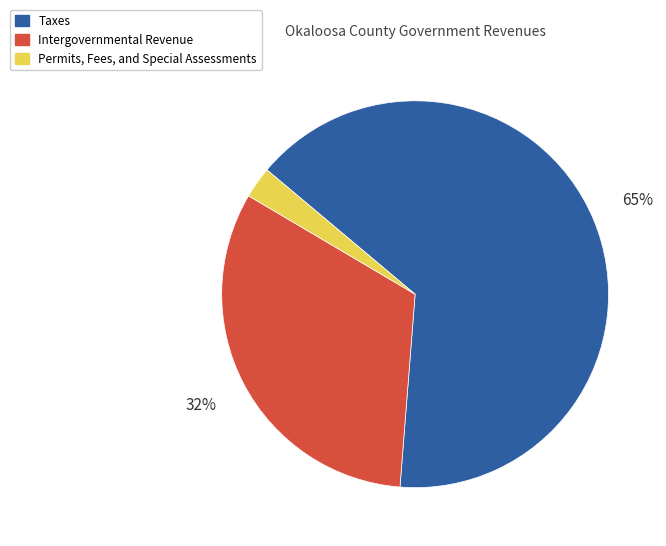

Rank the categories by value from lowest to highest.

Permits, Fees, and Special Assessments, Intergovernmental Revenue, Taxes